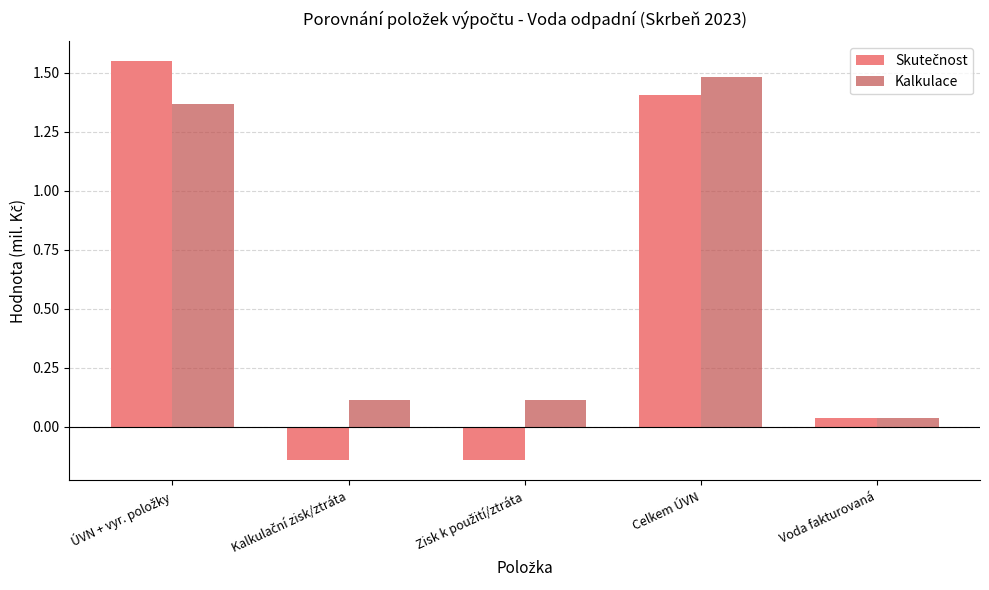

Which series has the largest total across all categories?

Kalkulace